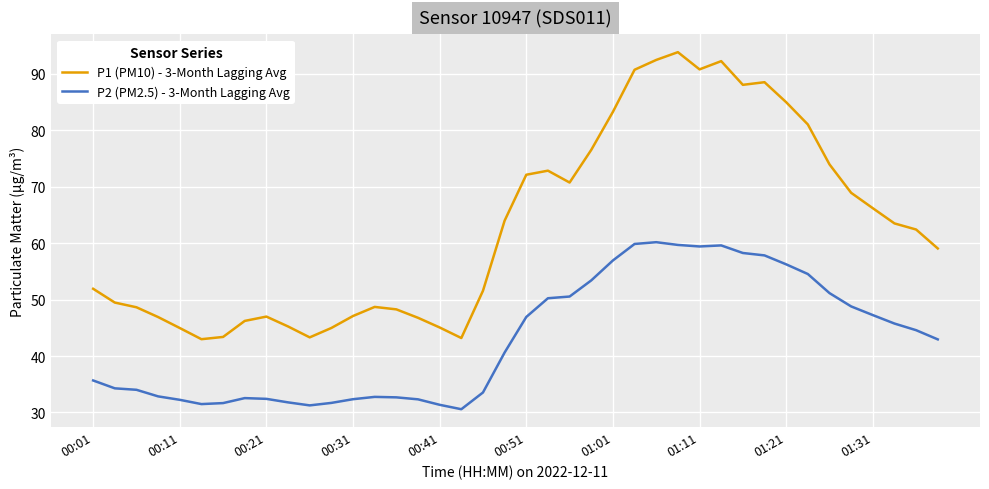

What is the difference between the maximum and minimum values in the P1 (PM10) - 3-Month Lagging Avg series?

50.9